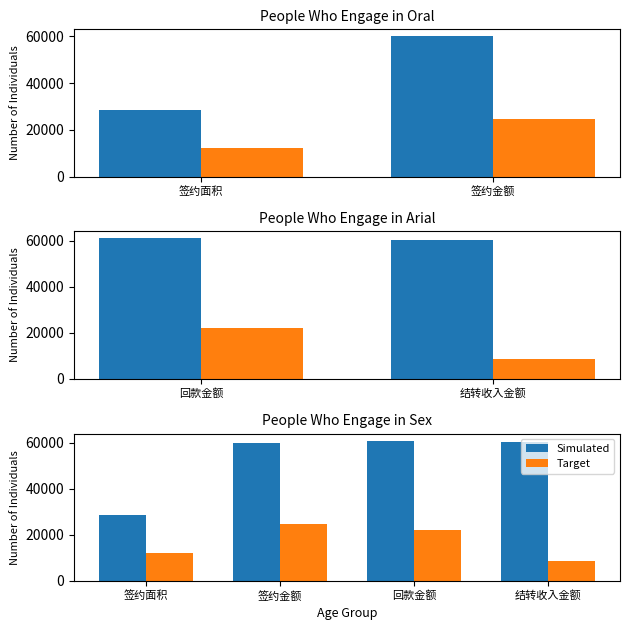

Reading left to right, transcribe all the data shown in this chart.

Simulated: 28538.4	60051.3	60966.7	60522.3
Target: 12131.0	24501.7	22120.2	8551.2